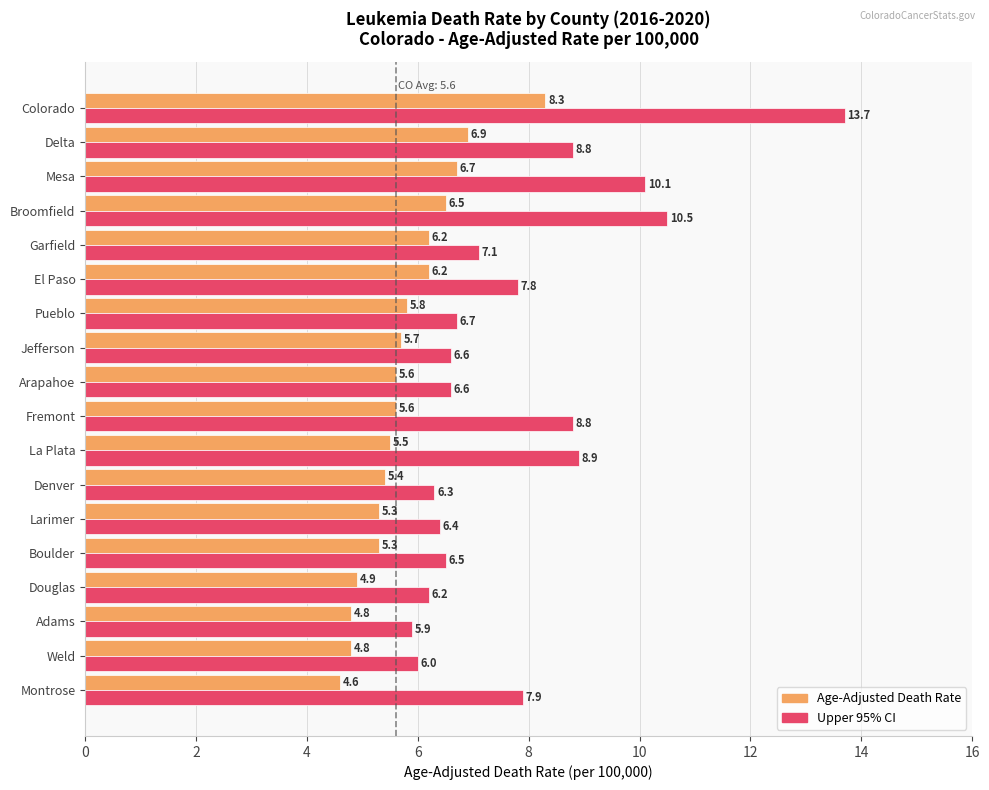

What is the total value across all series at Mesa?

16.8